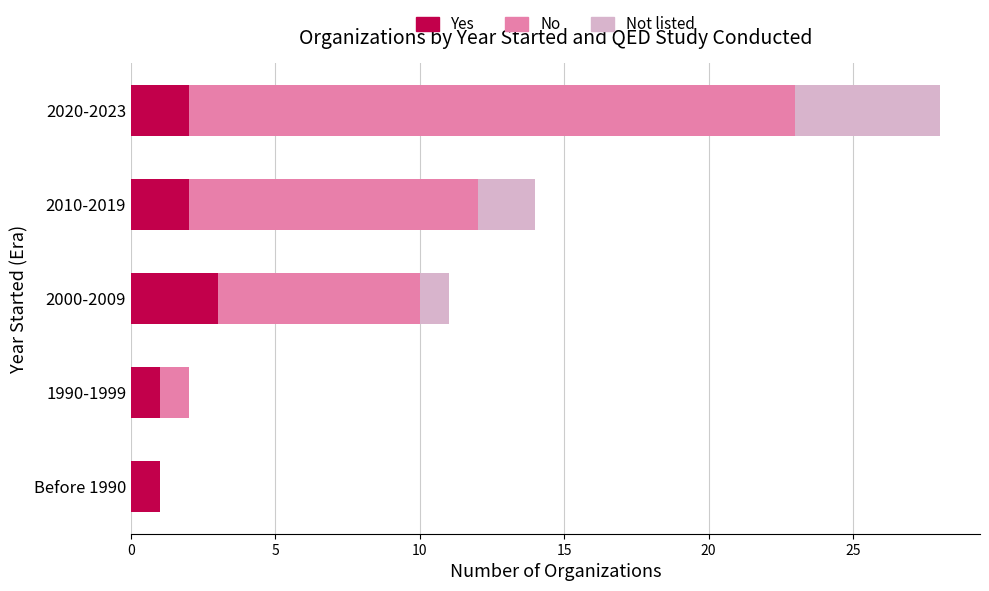

How many series are shown in this chart?

3